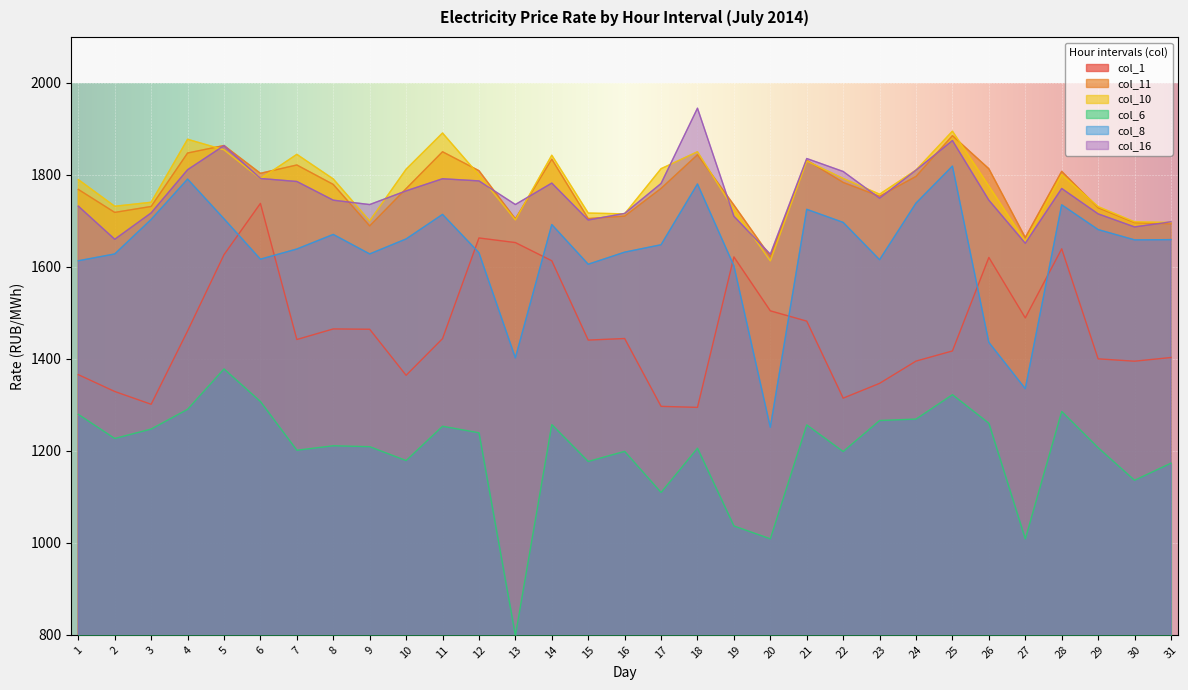

True or false: col_11 has a value of 2959.1 at 30.

False